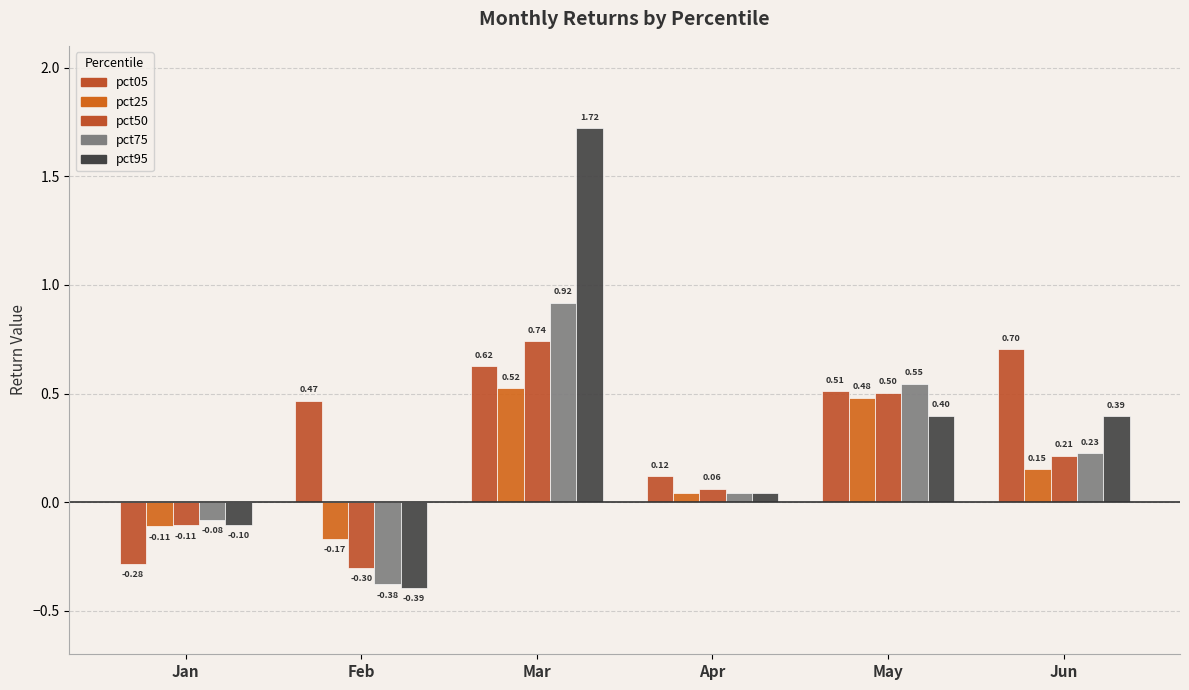

Which label corresponds to the smallest value in the chart?

Feb